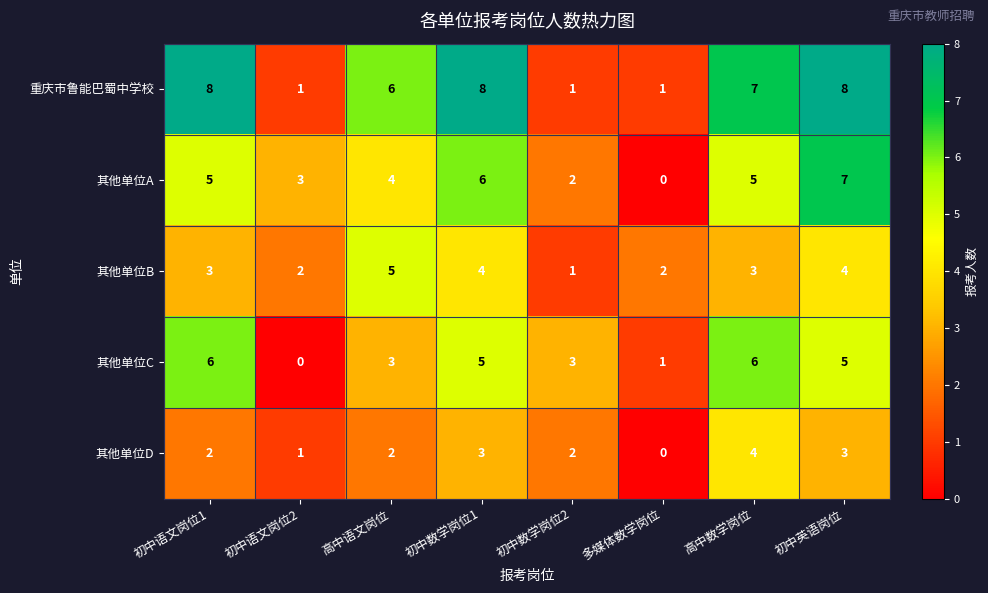

Between 多媒体数学岗位 and 高中数学岗位, which series saw the biggest shift?

重庆市鲁能巴蜀中学校